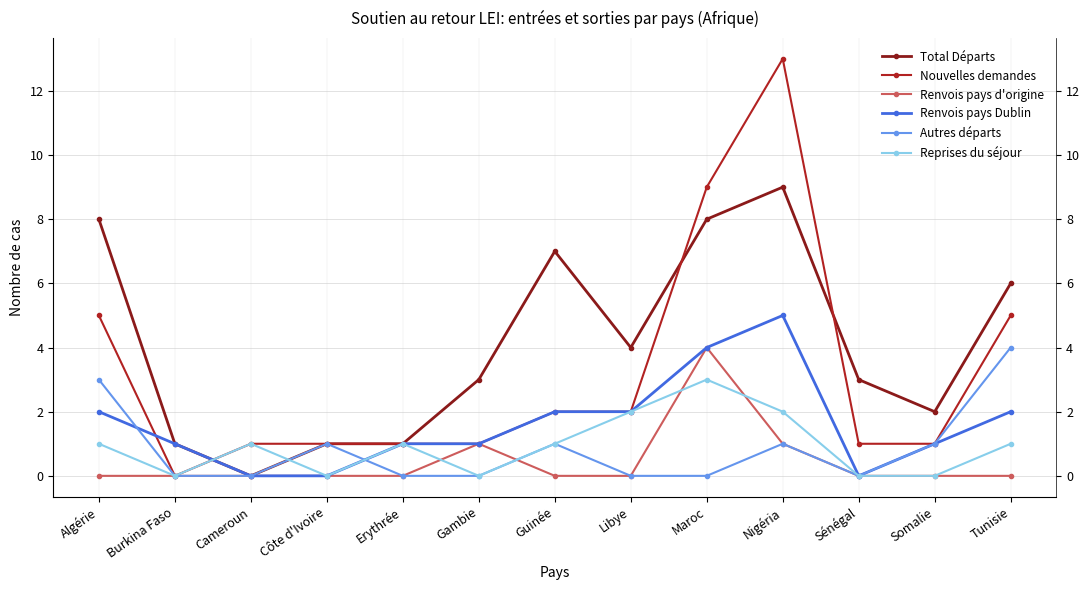

Rank the categories by Renvois pays d'origine value from highest to lowest.

Maroc, Gambie, Nigéria, Algérie, Burkina Faso, Cameroun, Côte d'Ivoire, Erythrée, Guinée, Libye, Sénégal, Somalie, Tunisie